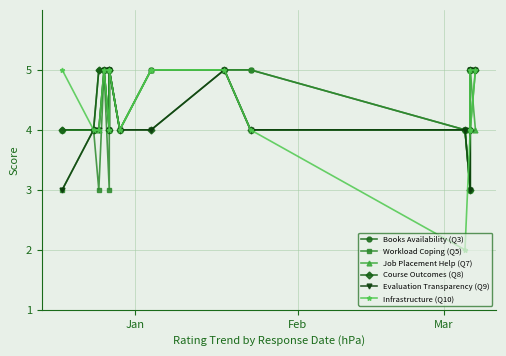

At which label is Books Availability (Q3) closest to 4?

Jan